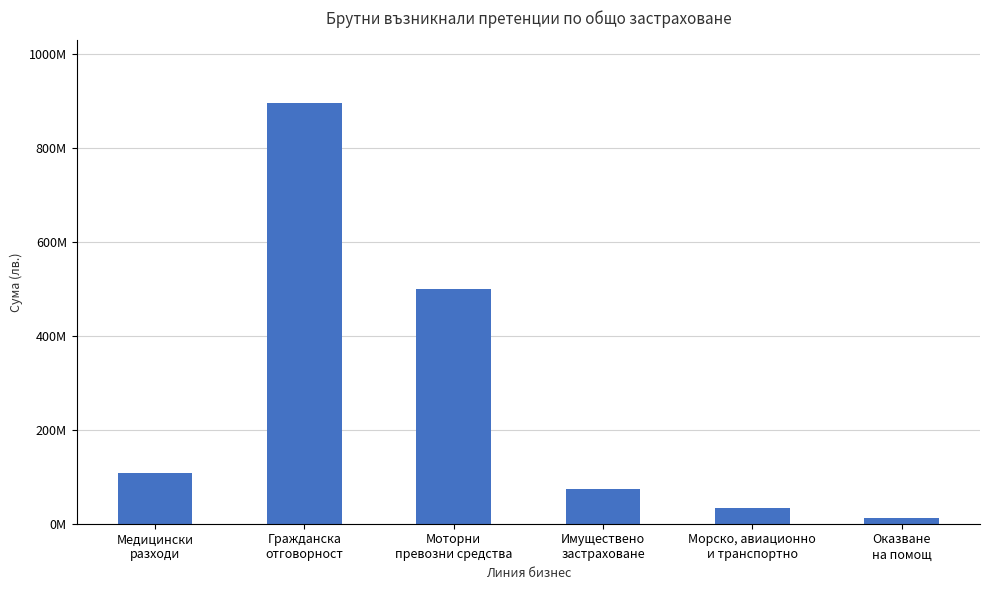

The value at Моторни
превозни средства is 499478674.8. True or false?

True